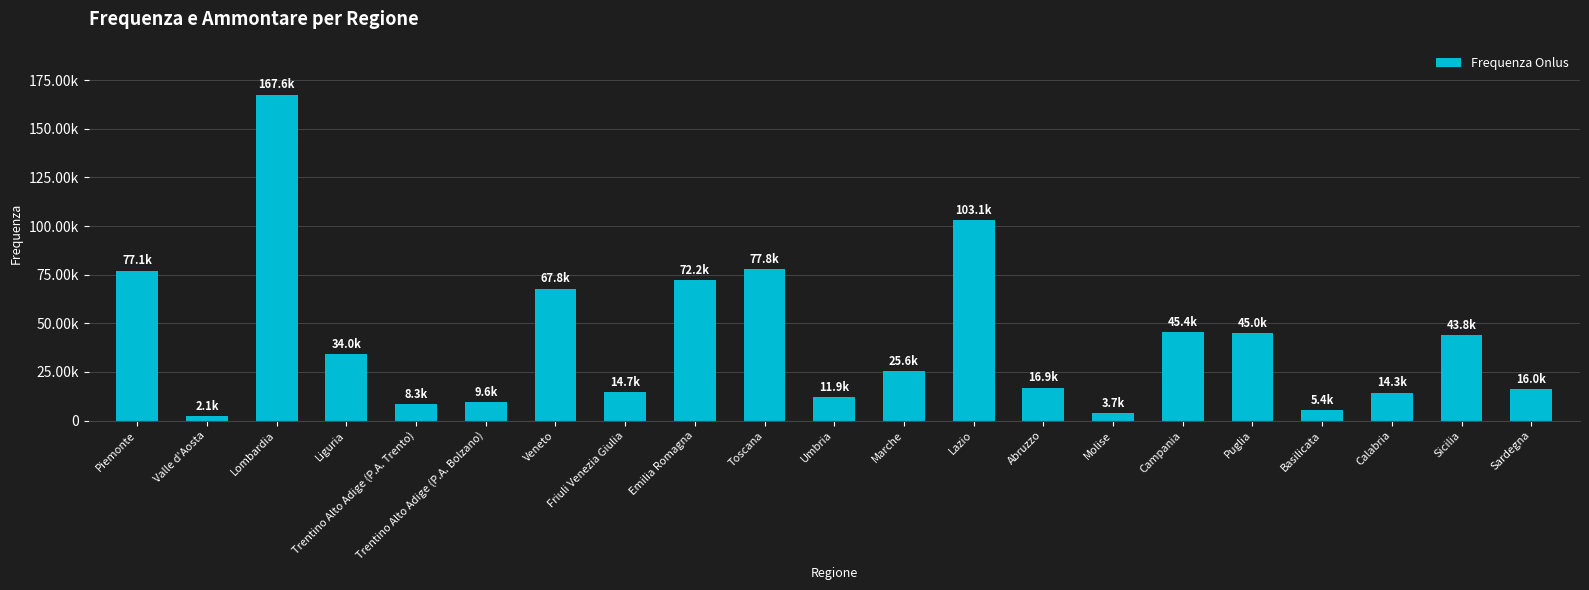

List the labels in order of value, largest first.

Lombardia, Lazio, Toscana, Piemonte, Emilia Romagna, Veneto, Campania, Puglia, Sicilia, Liguria, Marche, Abruzzo, Sardegna, Friuli Venezia Giulia, Calabria, Umbria, Trentino Alto Adige (P.A. Bolzano), Trentino Alto Adige (P.A. Trento), Basilicata, Molise, Valle d'Aosta